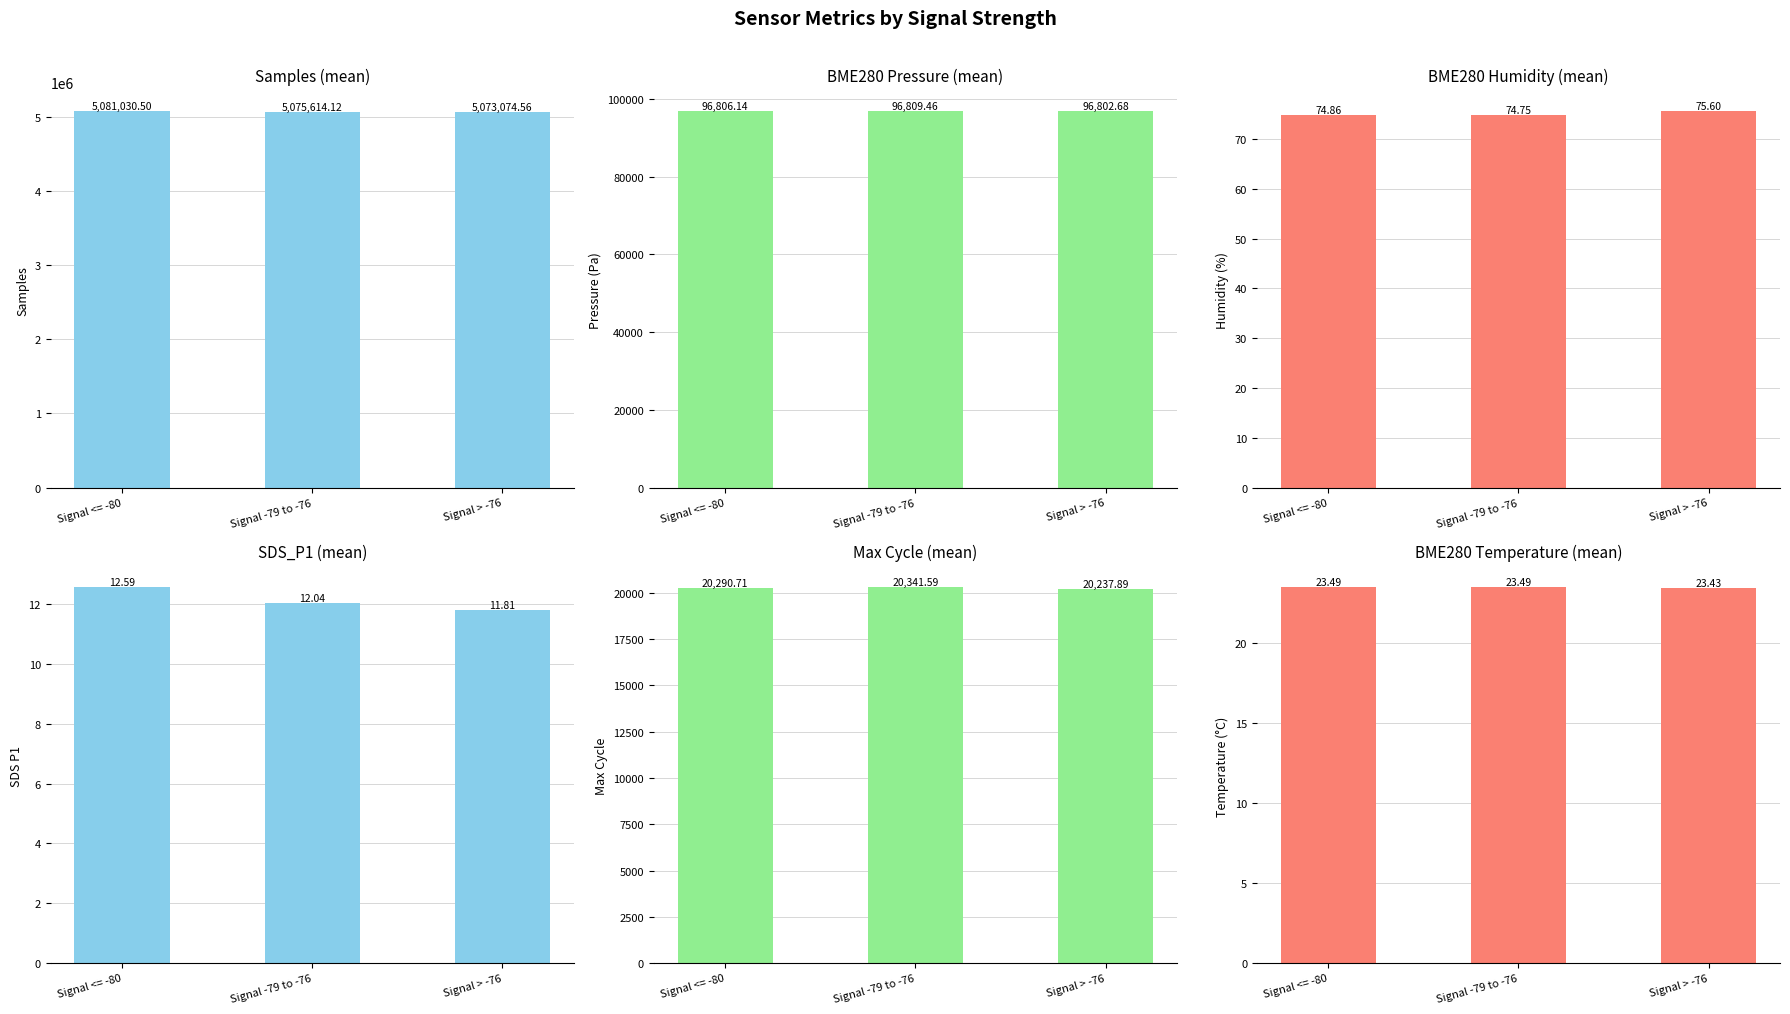

What are all the series names shown in the legend?

Samples, Pressure (Pa), Humidity (%), SDS P1, Max Cycle, Temperature (°C)